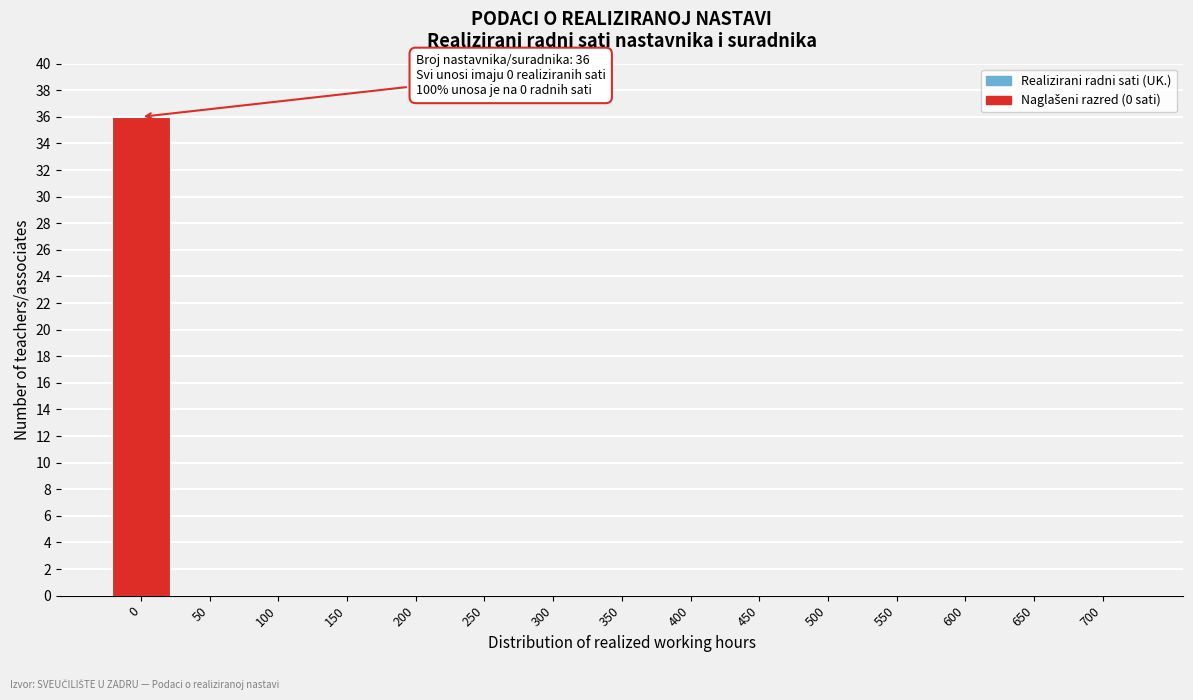

Reading right to left, extract all data points from this chart.

700=0	650=0	600=0	550=0	500=0	450=0	400=0	350=0	300=0	250=0	200=0	150=0	100=0	50=0	0=36